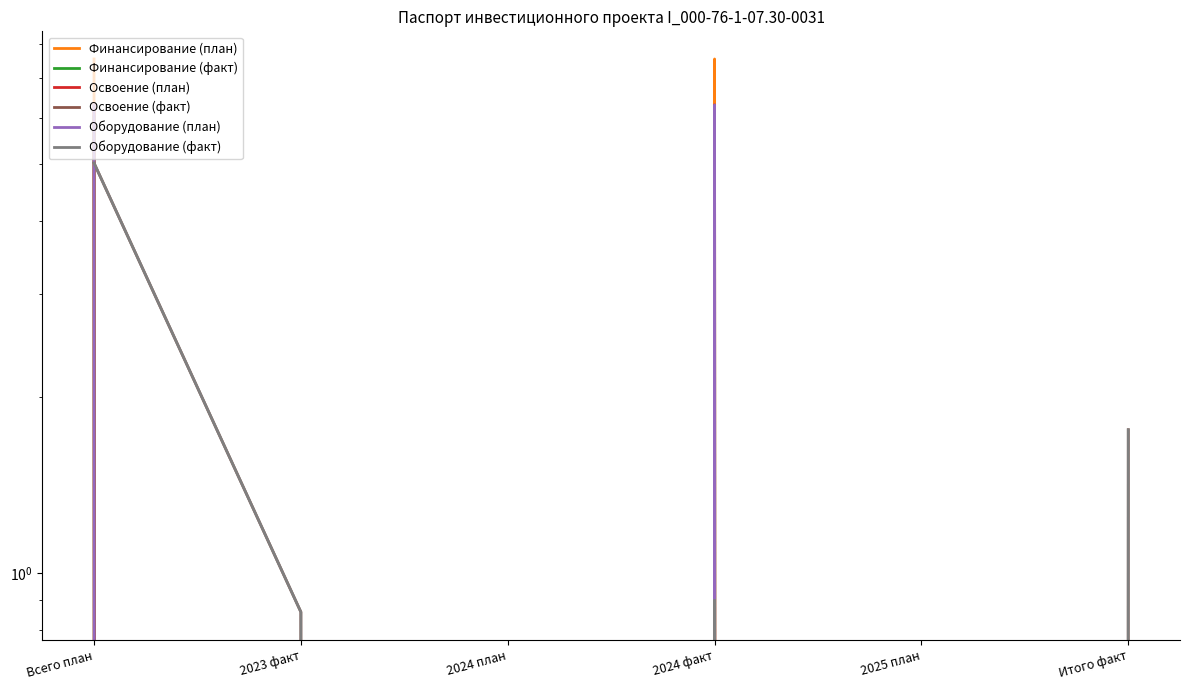

What is the difference between the Финансирование (факт) values at Всего план and Итого факт?

6.0